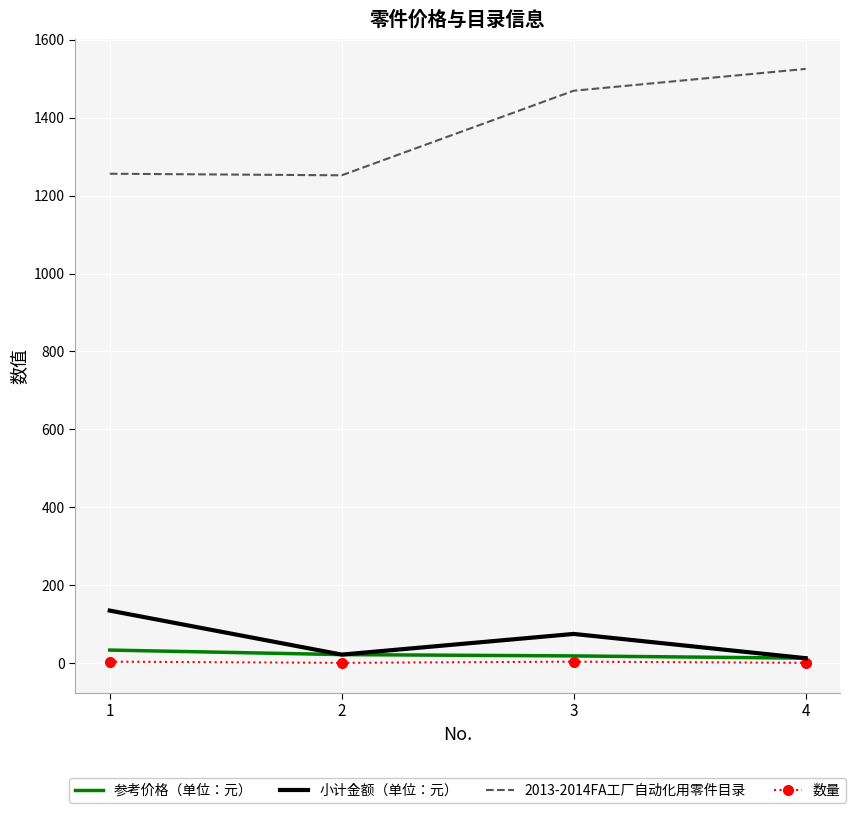

True or false: 2013-2014FA工厂自动化用零件目录 and 参考价格（单位：元） cross at least once.

False